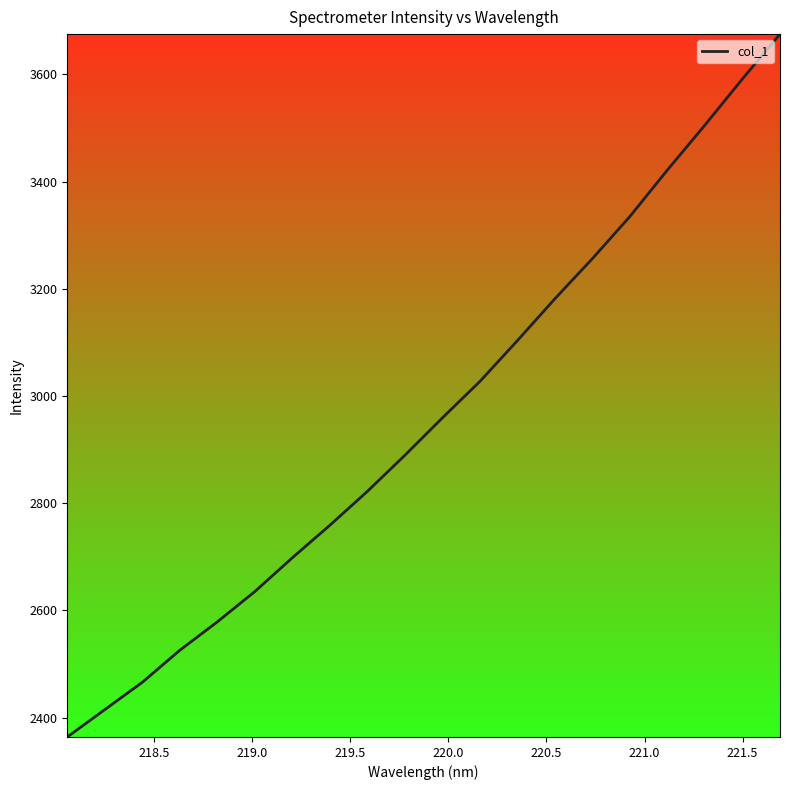

How many categories are shown in the chart?

20